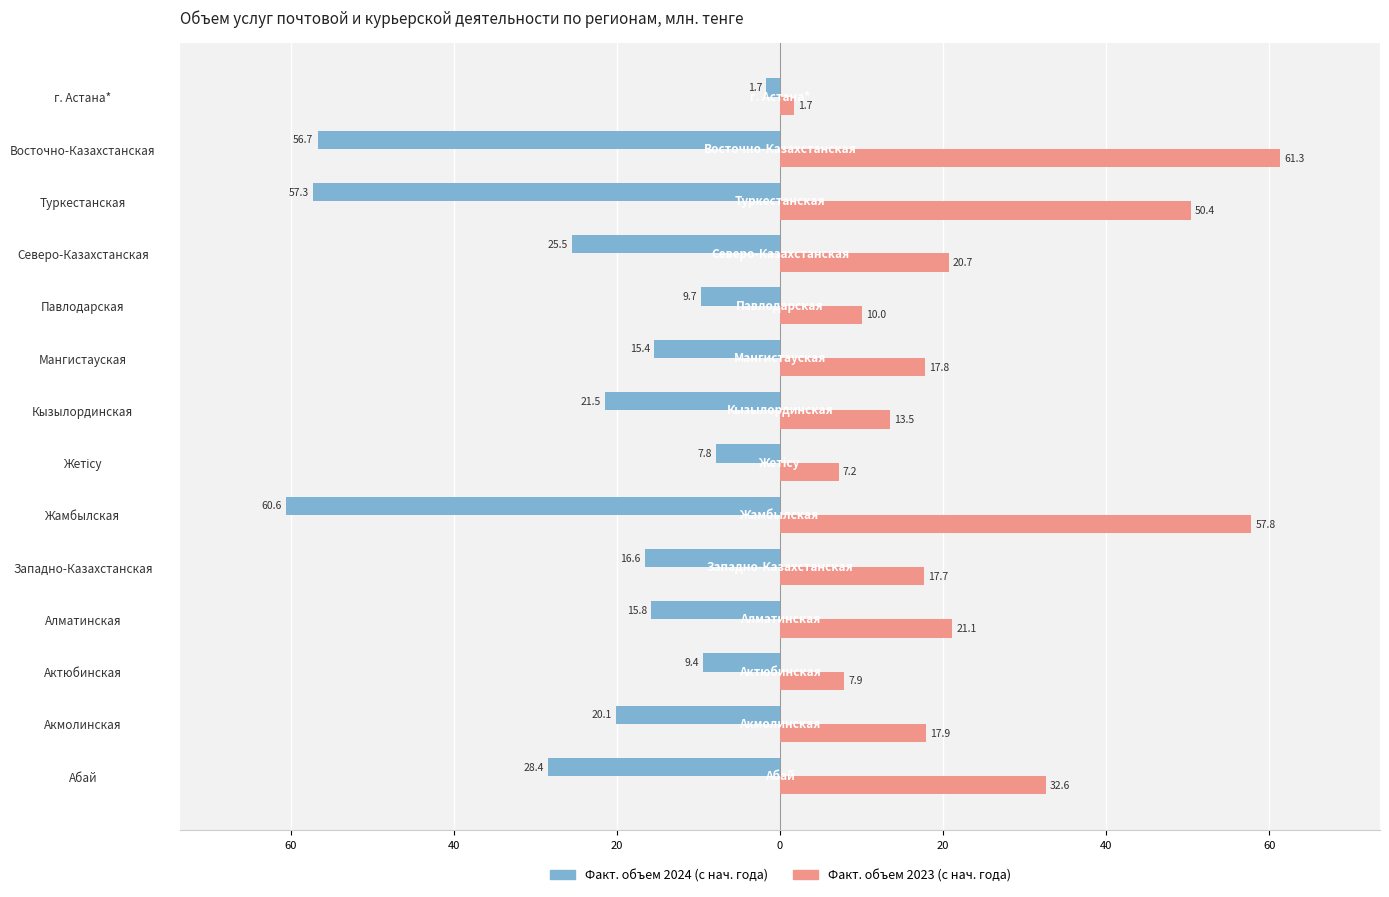

What is the difference between the second highest and minimum values in the Факт. объем 2023 (с нач. года) series?

56.1